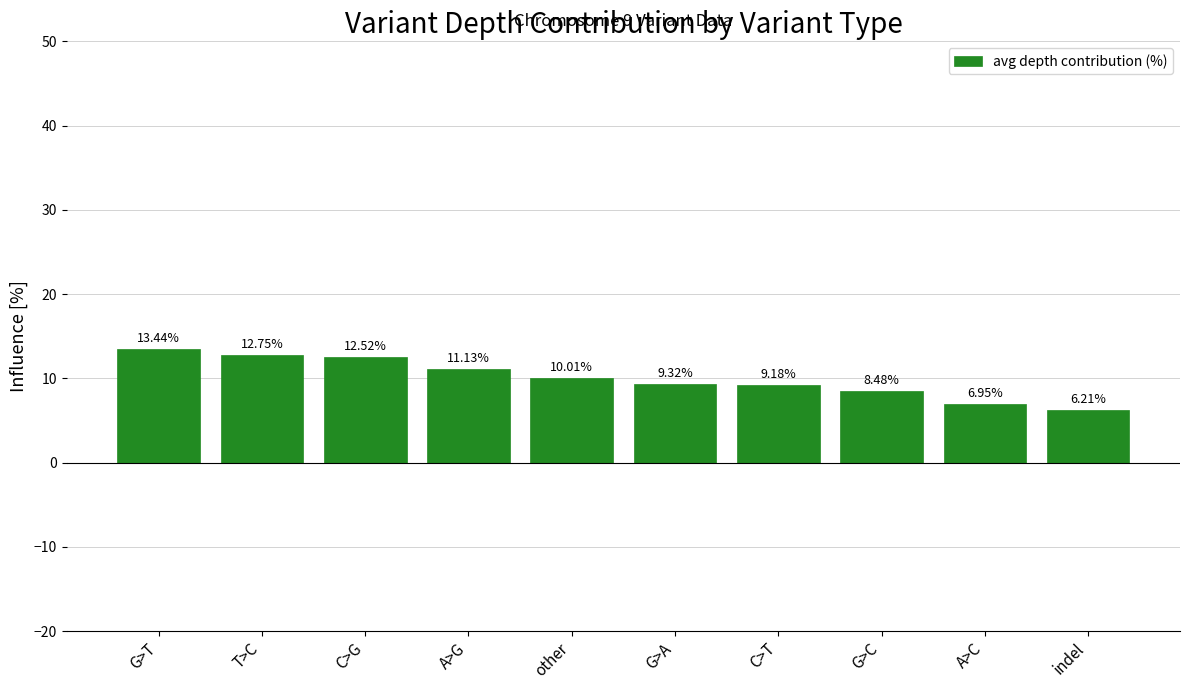

What is the label of the 8th bar from the left?

G>C